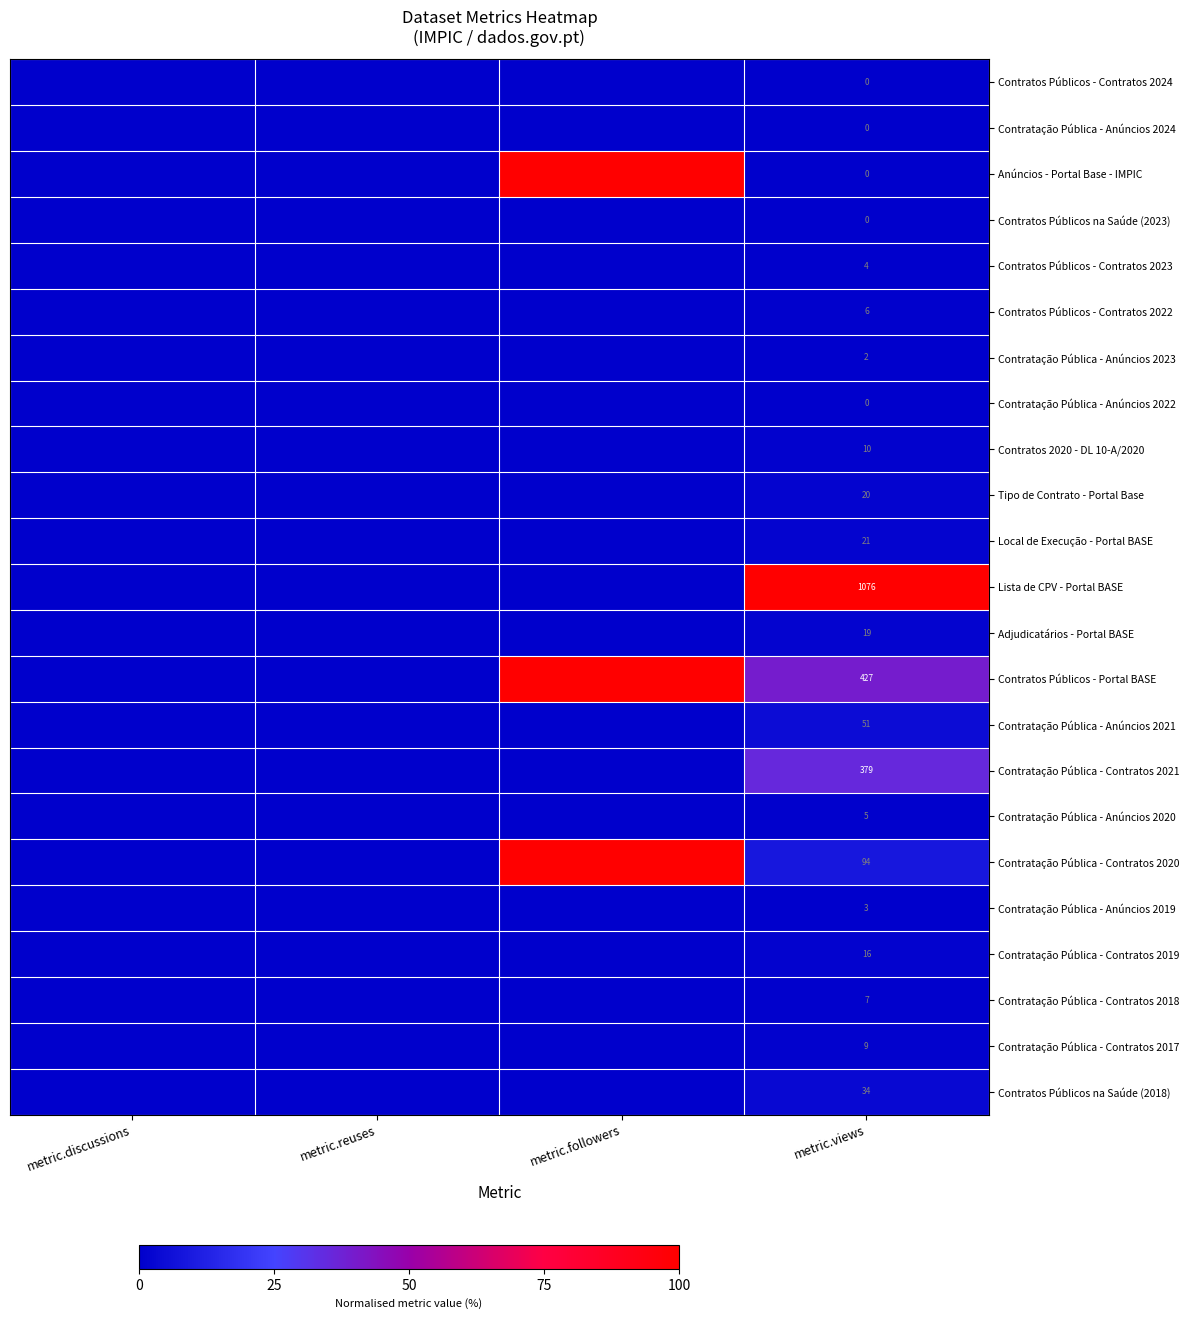

Which label corresponds to the smallest value in the chart?

metric.discussions